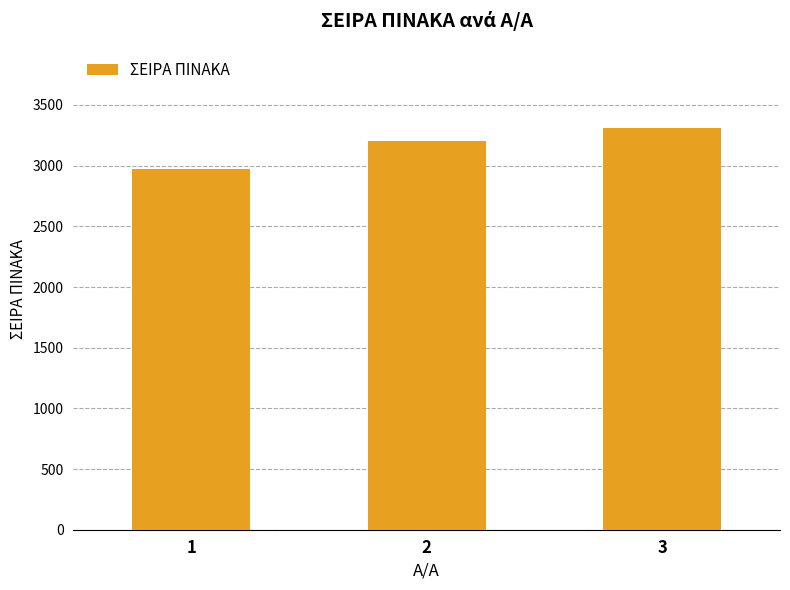

List the labels in order of value, smallest first.

1, 2, 3